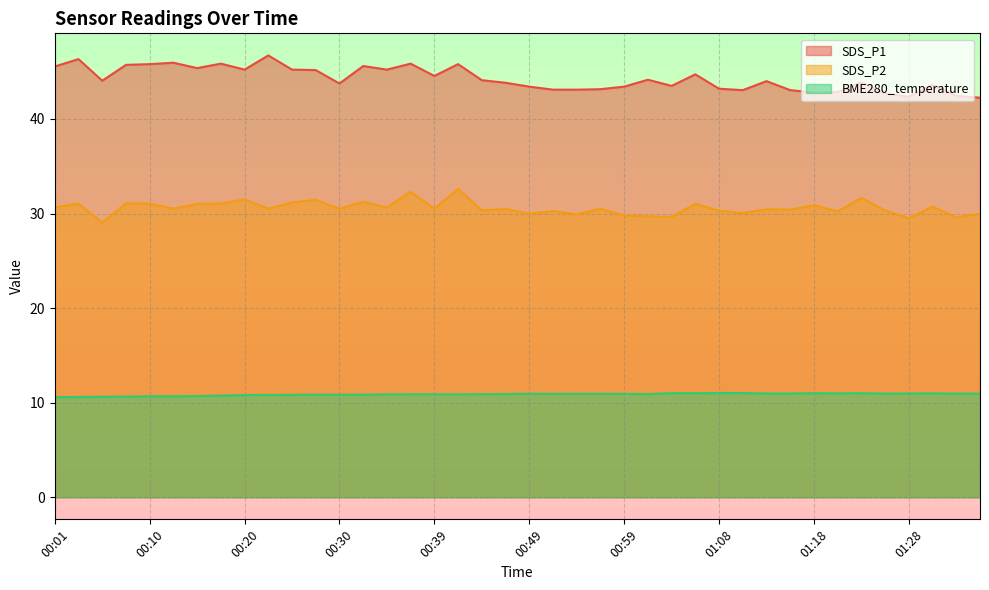

What is the label of the 21st point from the left?

00:49